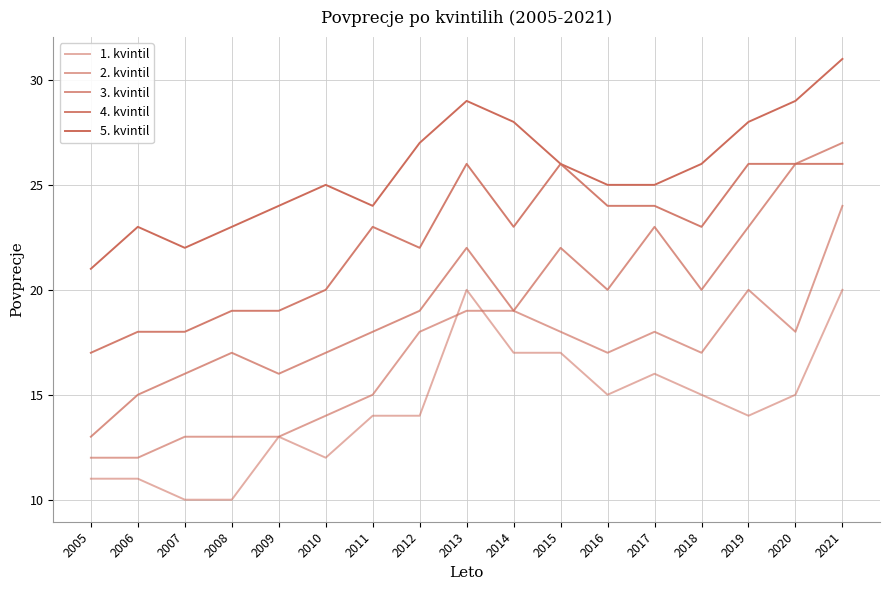

Reading left to right, extract all data points from this chart.

1. kvintil: 2005=11	2006=11	2007=10	2008=10	2009=13	2010=12	2011=14	2012=14	2013=20	2014=17	2015=17	2016=15	2017=16	2018=15	2019=14	2020=15	2021=20
2. kvintil: 2005=12	2006=12	2007=13	2008=13	2009=13	2010=14	2011=15	2012=18	2013=19	2014=19	2015=18	2016=17	2017=18	2018=17	2019=20	2020=18	2021=24
3. kvintil: 2005=13	2006=15	2007=16	2008=17	2009=16	2010=17	2011=18	2012=19	2013=22	2014=19	2015=22	2016=20	2017=23	2018=20	2019=23	2020=26	2021=27
4. kvintil: 2005=17	2006=18	2007=18	2008=19	2009=19	2010=20	2011=23	2012=22	2013=26	2014=23	2015=26	2016=24	2017=24	2018=23	2019=26	2020=26	2021=26
5. kvintil: 2005=21	2006=23	2007=22	2008=23	2009=24	2010=25	2011=24	2012=27	2013=29	2014=28	2015=26	2016=25	2017=25	2018=26	2019=28	2020=29	2021=31